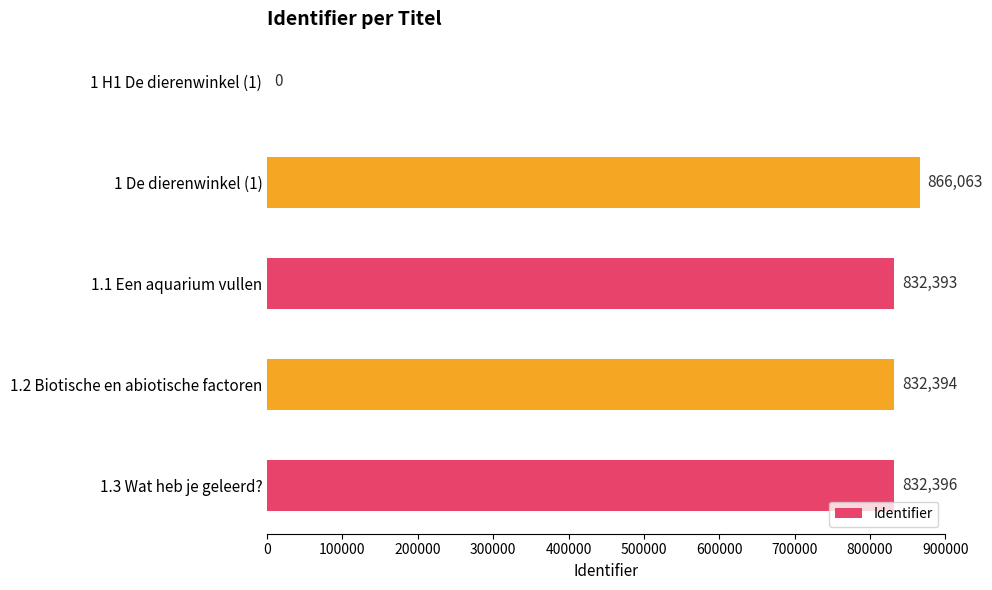

Reading bottom to top, transcribe all the data shown in this chart.

1.3 Wat heb je geleerd?=832396	1.2 Biotische en abiotische factoren=832394	1.1 Een aquarium vullen=832393	1 De dierenwinkel (1)=866063	1 H1 De dierenwinkel (1)=0